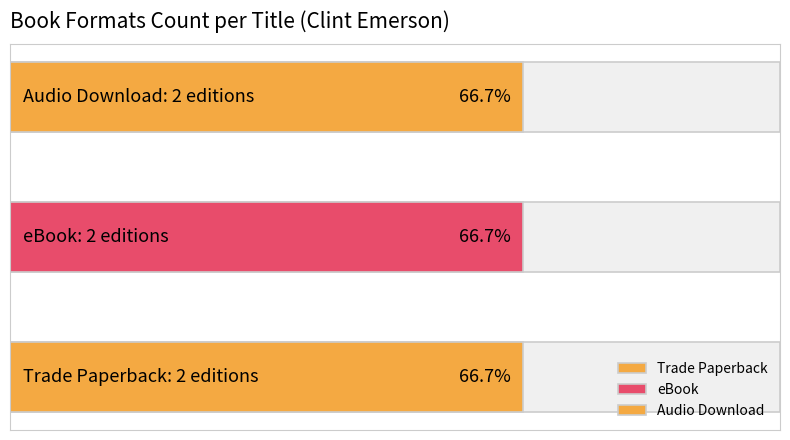

How many series are shown in this chart?

3